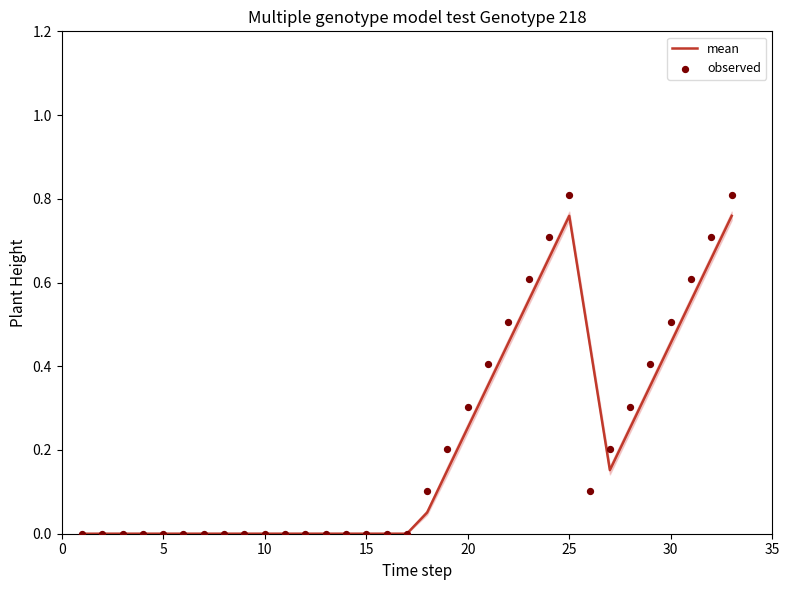

Which series has the largest Y range (max minus min)?

observed